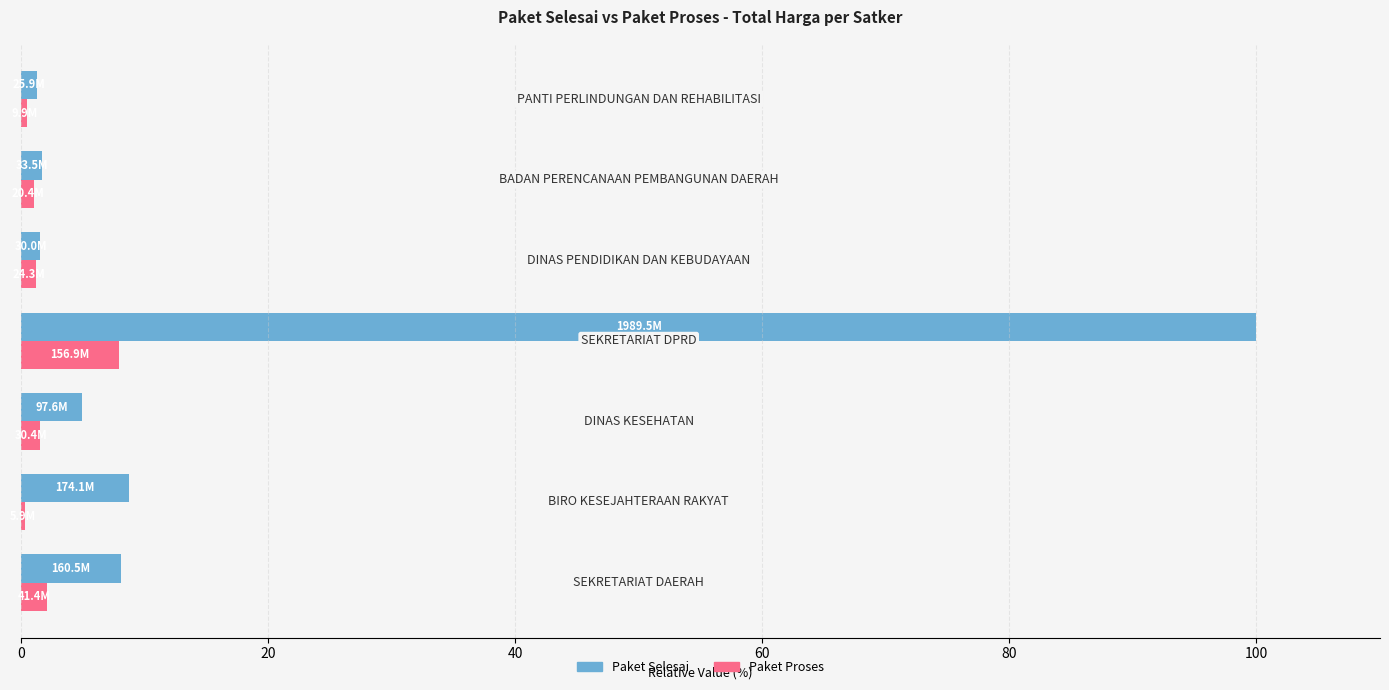

What is the sum of all Paket Selesai values?

126.2